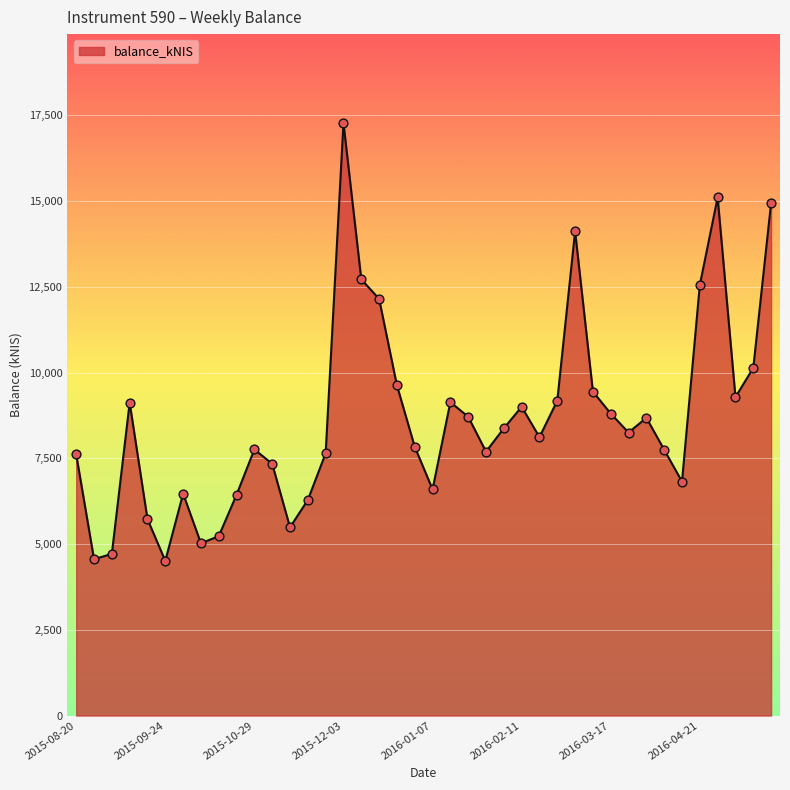

What is the difference between the maximum and minimum values?

12764.6